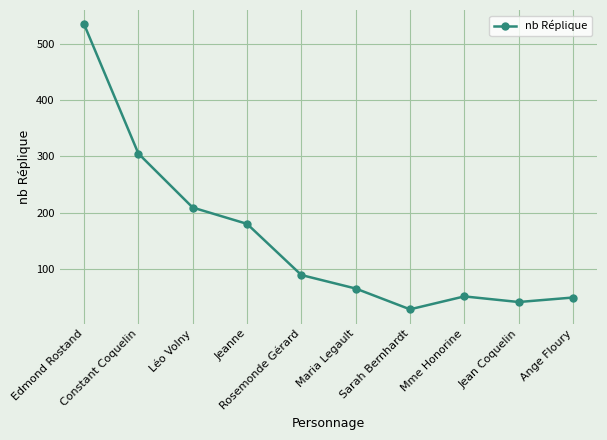

Between Ange Floury and Edmond Rostand, which is larger?

Edmond Rostand